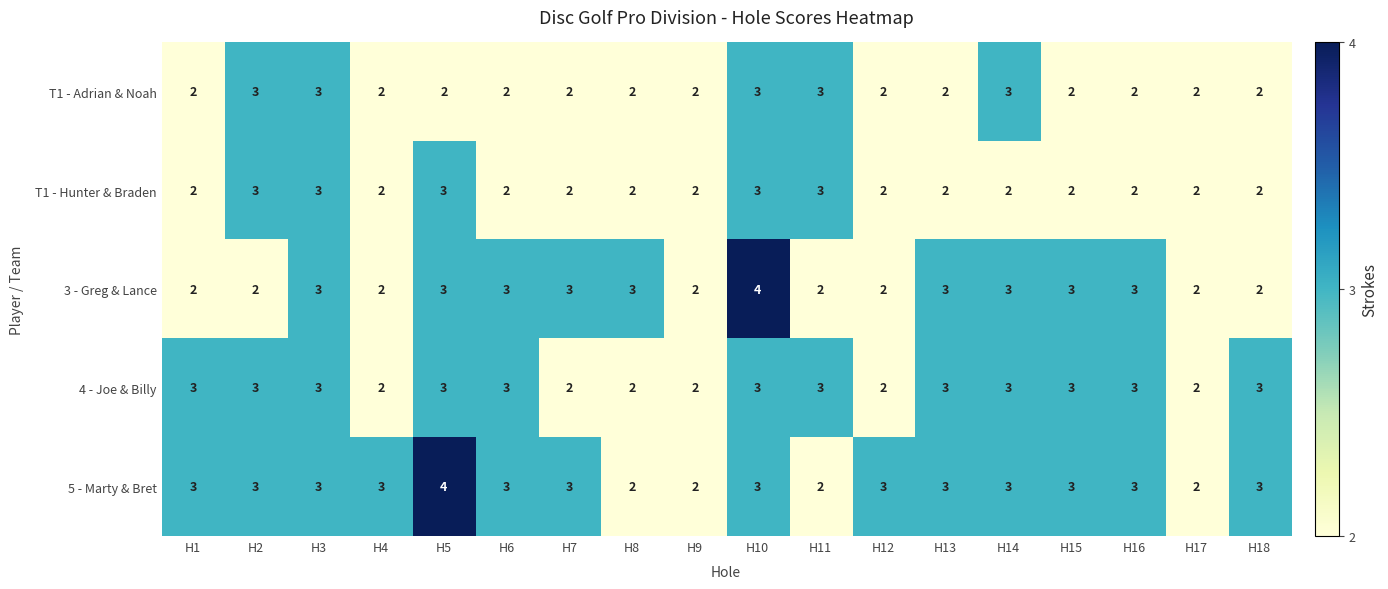

Is the value of 3 - Greg & Lance at H10 greater than the value of 5 - Marty & Bret at H3?

Yes